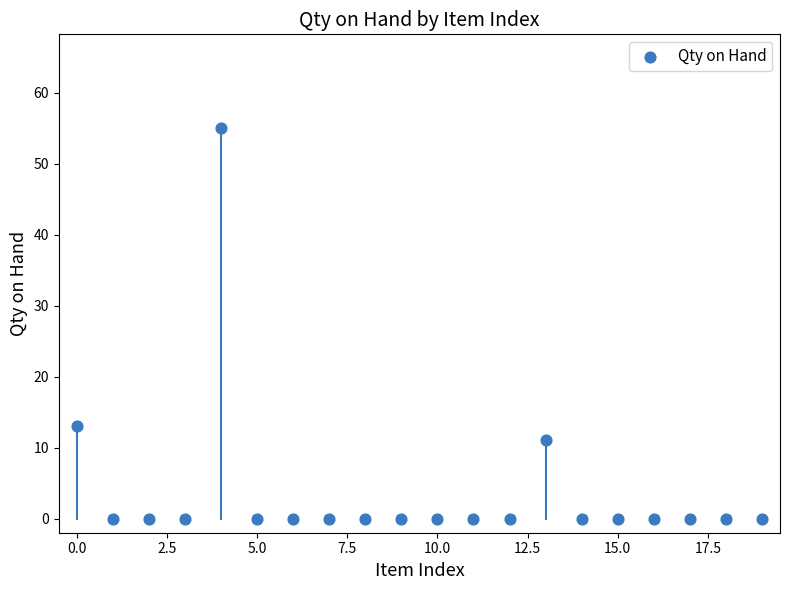

What is the range of Y values (max minus min)?

55